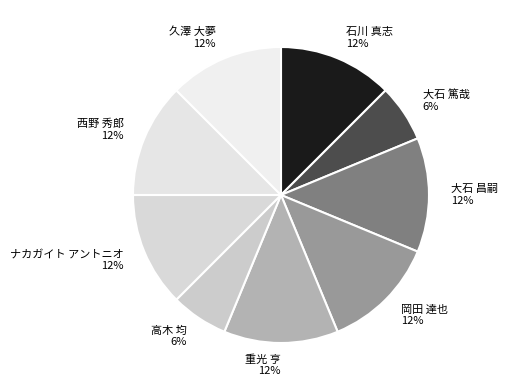

What is the ratio of the value at 重光 亨 to the value at 高木 均?

2.0